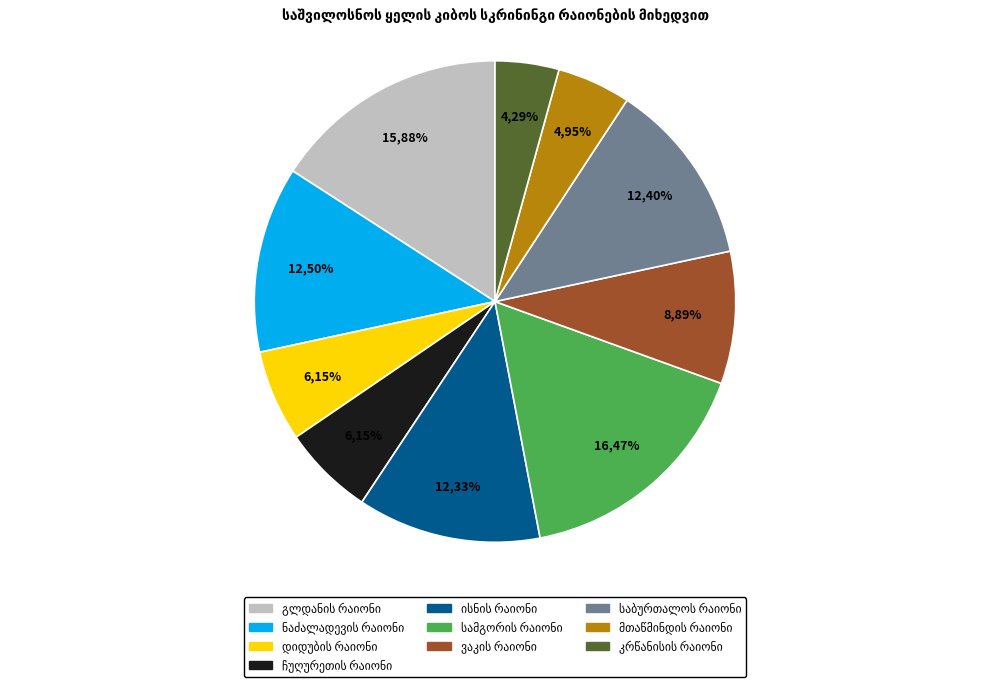

The ჩუღურეთის რაიონი slice represents 6% of the pie. True or false?

True